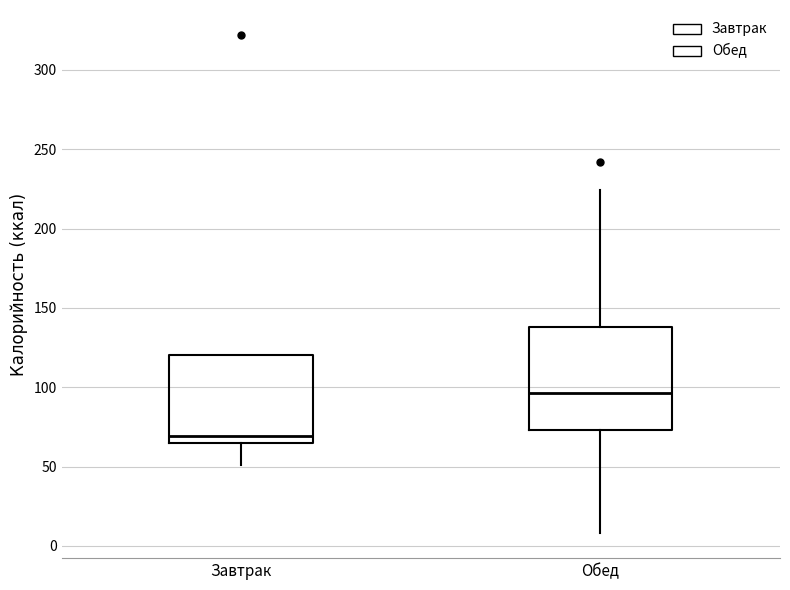

Reading left to right, read every box against the y-axis: the position of its median line, the range the box covers, and the ends of its whiskers. The values are not printed on the chart, so give them approximately, as read against the axis.

Завтрак: median 70, box 65 to 120, whiskers 50 to 120
Обед: median 95, box 75 to 140, whiskers 10 to 225